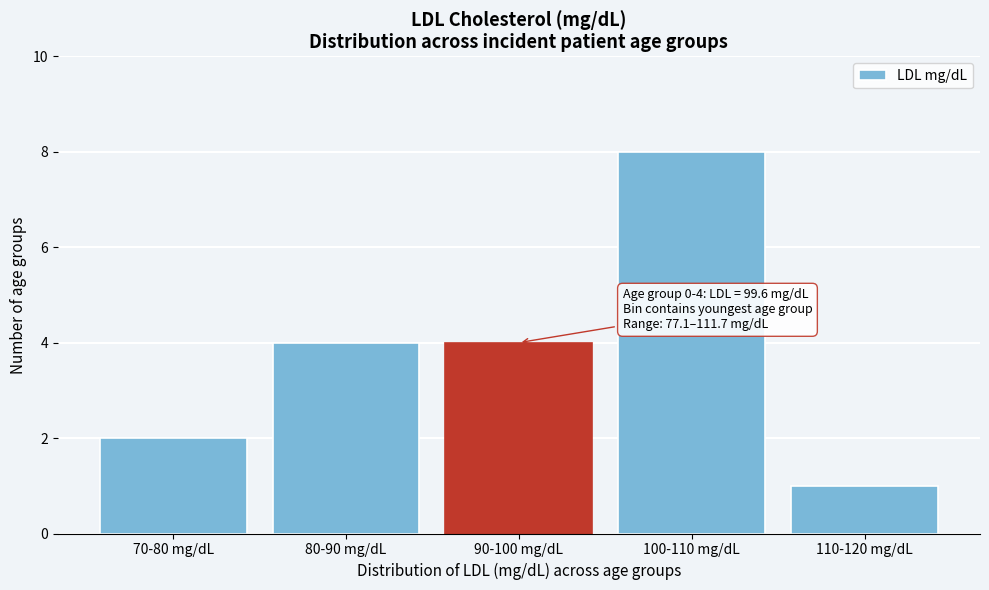

Reading left to right, list all the values displayed in this chart.

70-80 mg/dL=2	80-90 mg/dL=4	90-100 mg/dL=4	100-110 mg/dL=8	110-120 mg/dL=1